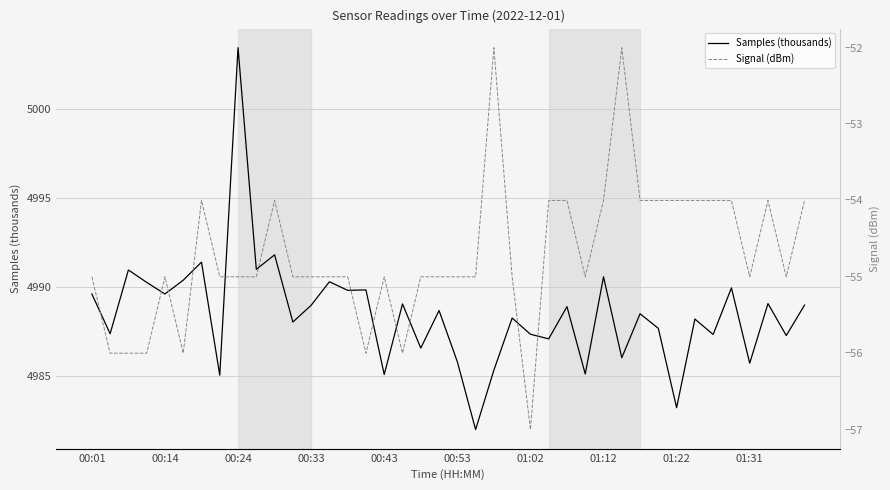

What is the maximum value shown in the chart?

5003.4